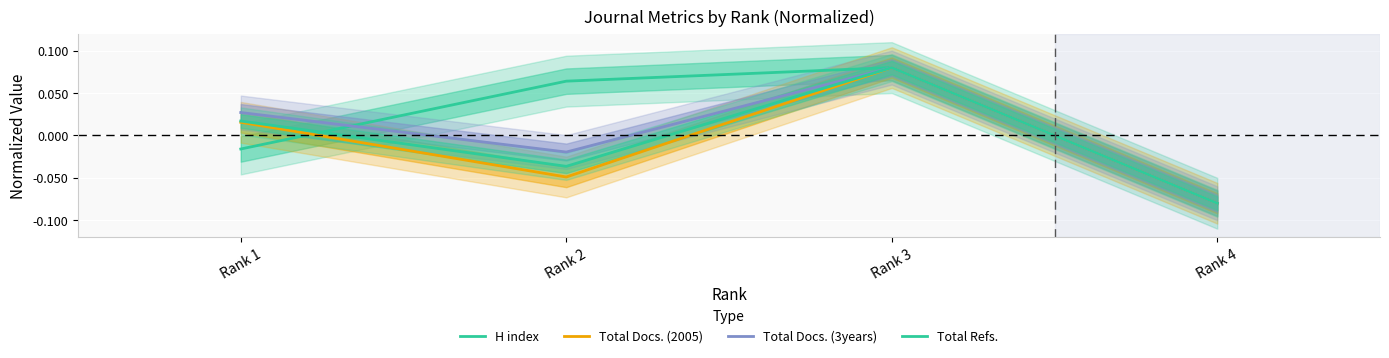

The value of Total Docs. (2005) at Rank 2 is -0.0. True or false?

True